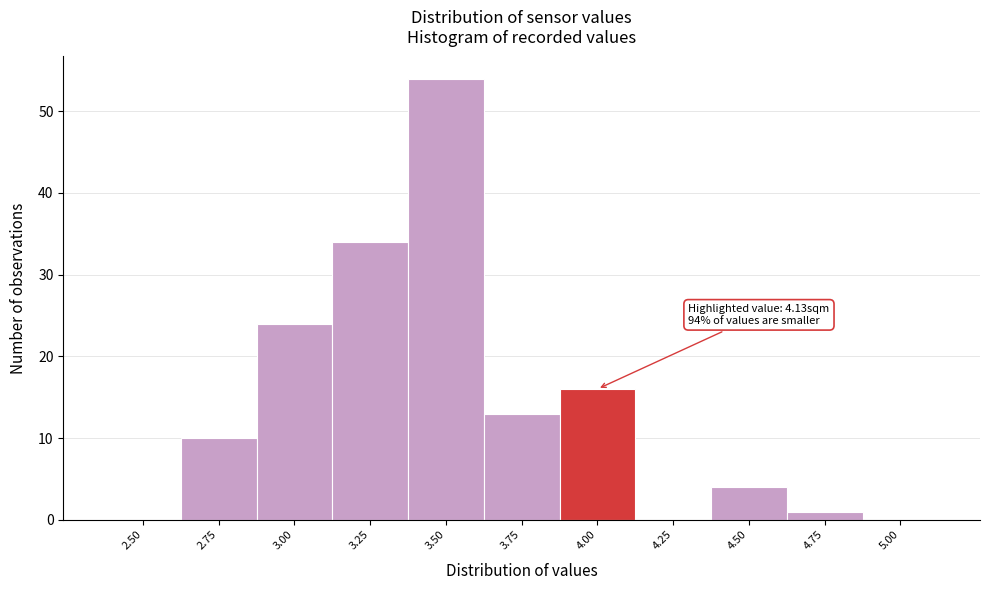

Reading right to left, transcribe all the data shown in this chart.

5.00=0	4.75=1	4.50=4	4.25=0	4.00=16	3.75=13	3.50=54	3.25=34	3.00=24	2.75=10	2.50=0